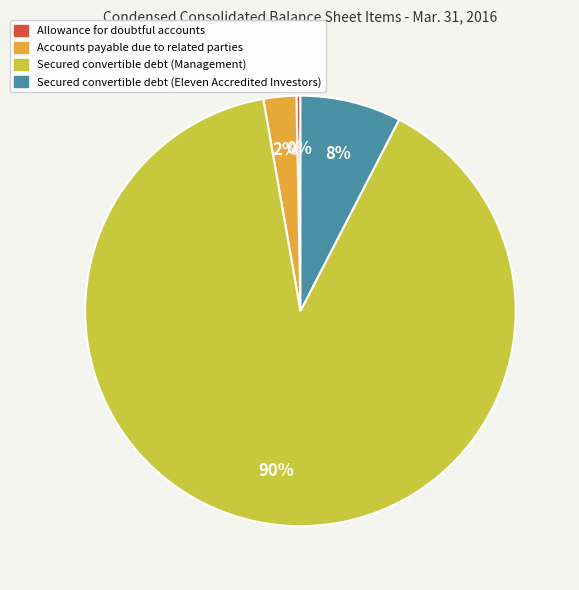

What is the largest slice in the pie chart?

Secured convertible debt (Management)